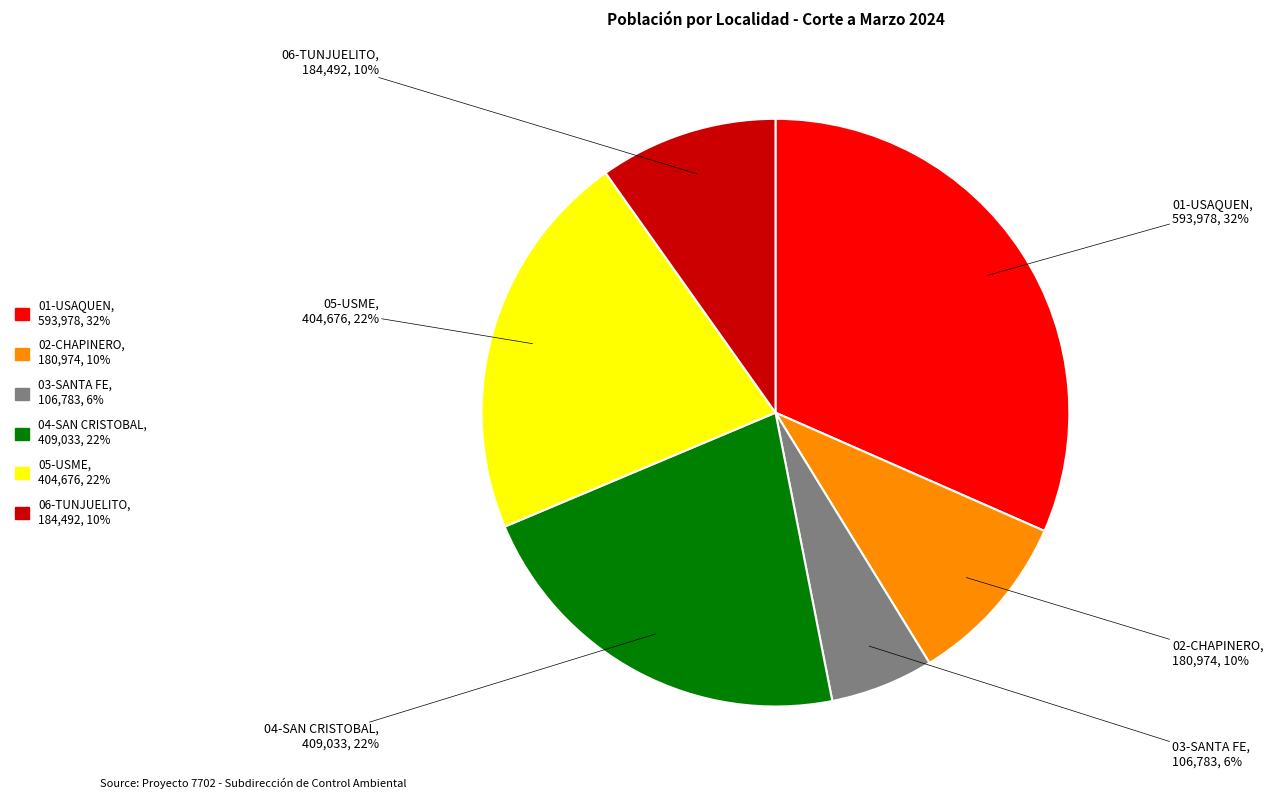

Approximately how many times larger is the value at 04-SAN CRISTOBAL compared to 05-USME?

1.0